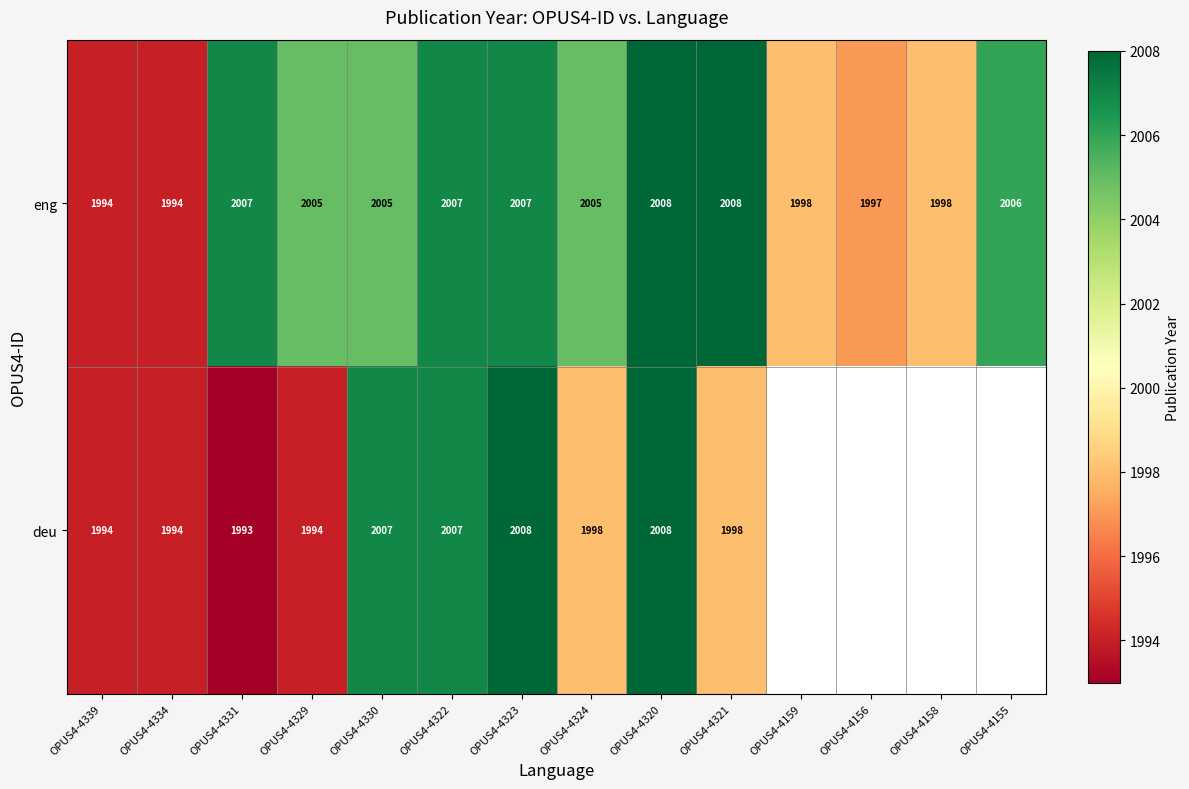

Where does the eng series first go above 2005?

OPUS4-4331